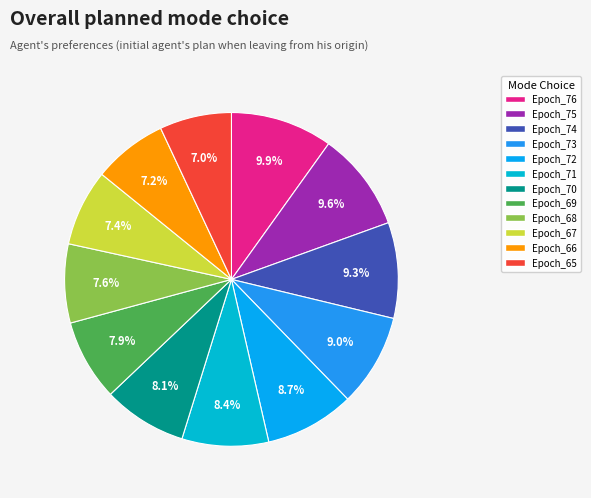

Combined, do Epoch_73 and Epoch_71 account for over 50%?

No